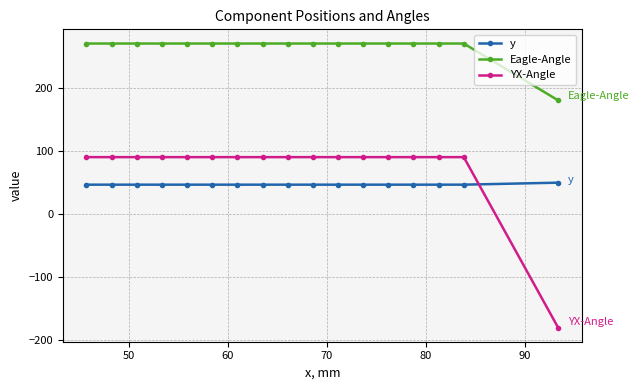

What is the value of the YX-Angle point at the 12th from the left?

90.0